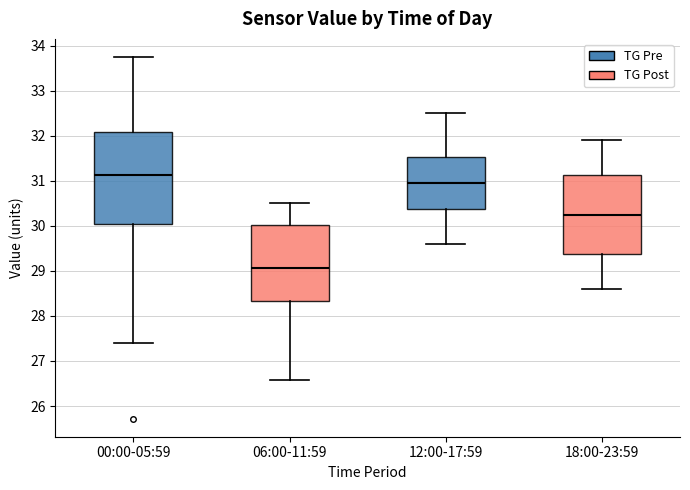

Reading left to right, transcribe this box plot: for each box, give where its median line is, the range the box spans, and where its two whiskers end, as read against the y-axis. The values are not printed on the chart, so give them approximately, as read against the axis.

00:00-05:59: median 31.1, box 30.1 to 32.1, whiskers 27.4 to 33.8
06:00-11:59: median 29.1, box 28.3 to 30.0, whiskers 26.6 to 30.5
12:00-17:59: median 31.0, box 30.4 to 31.5, whiskers 29.6 to 32.5
18:00-23:59: median 30.3, box 29.4 to 31.1, whiskers 28.6 to 31.9